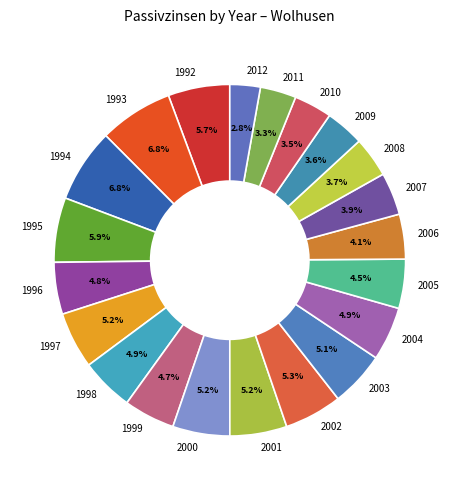

True or false: 2003 accounts for 5% of the total.

True